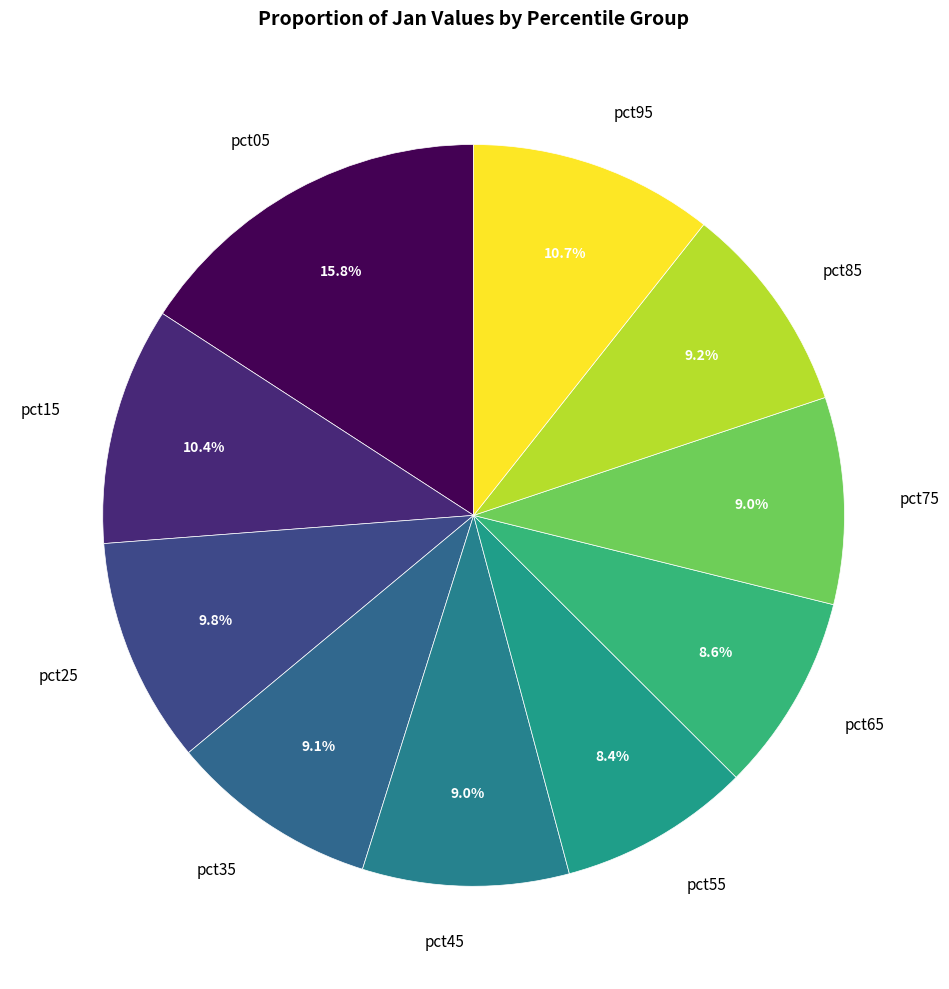

Is pct65 the majority of the pie?

No